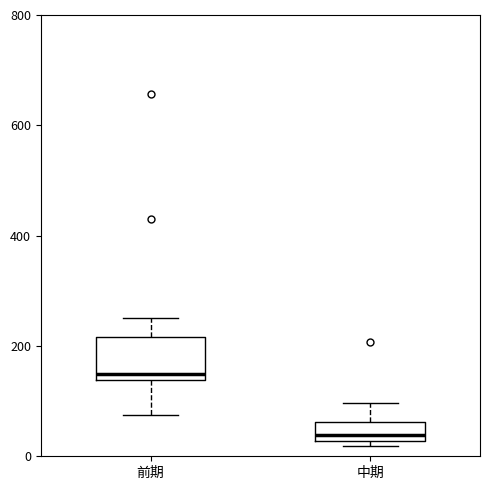

Reading left to right, transcribe this box plot: for each box, give where its median line is, the range the box spans, and where its two whiskers end, as read against the y-axis. The values are not printed on the chart, so give them approximately, as read against the axis.

前期: median 140 (just above the box's lower edge), box 140 to 220, whiskers 80 to 260
中期: median 40, box 20 to 60, whiskers 20 (just below the box's lower edge) to 100